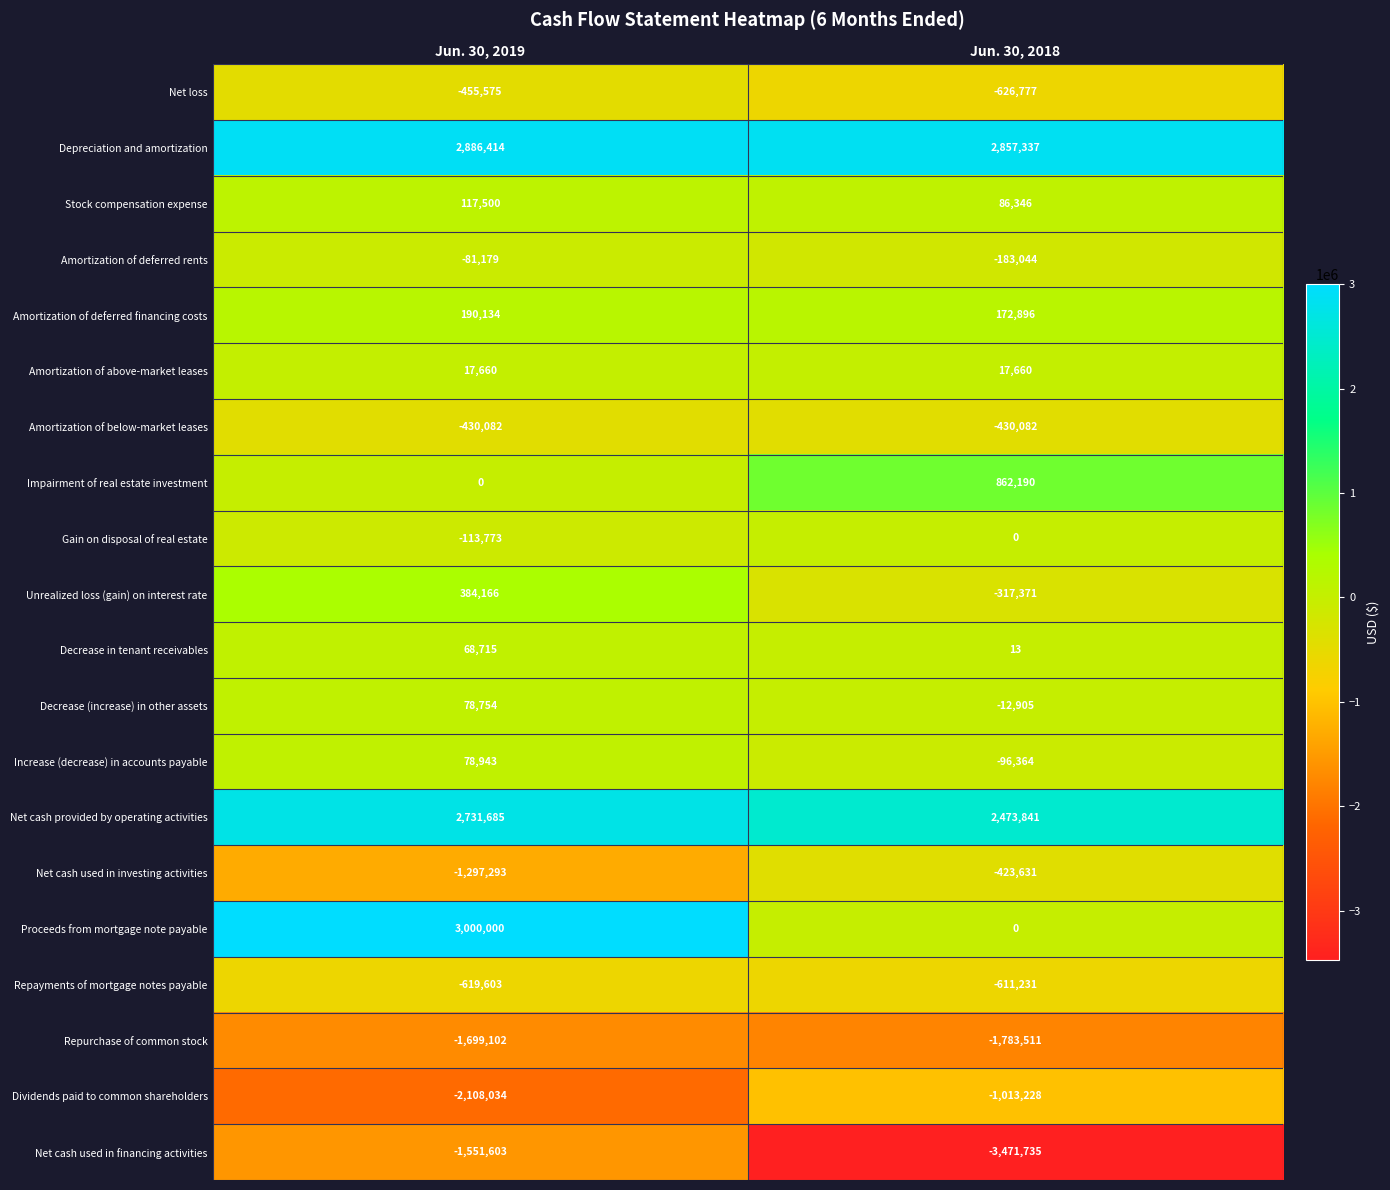

What is the difference between the Net cash used in financing activities values at Jun. 30, 2018 and Jun. 30, 2019?

1920132